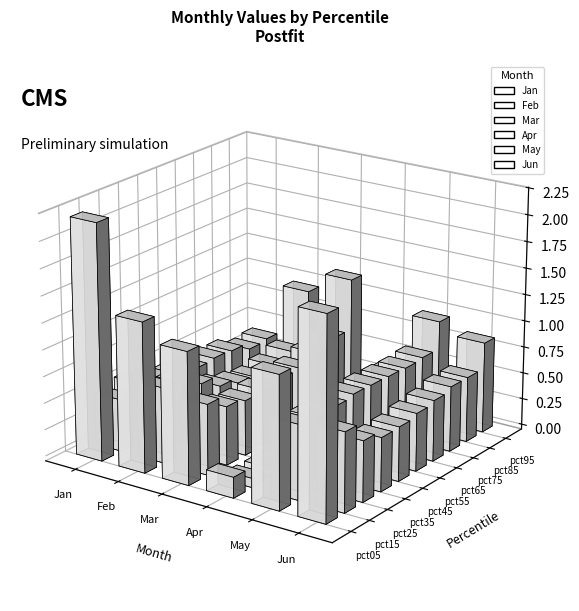

Count the number of data series in this chart.

6